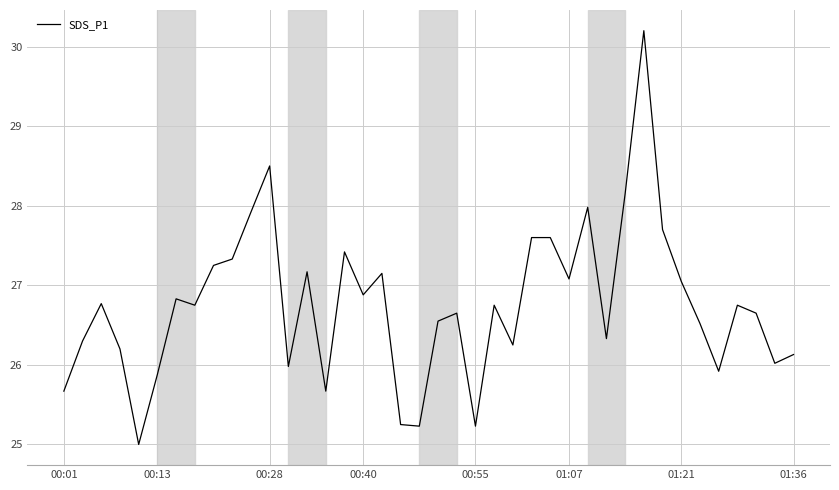

True or false: there are more than 2 points higher than both neighbors.

True